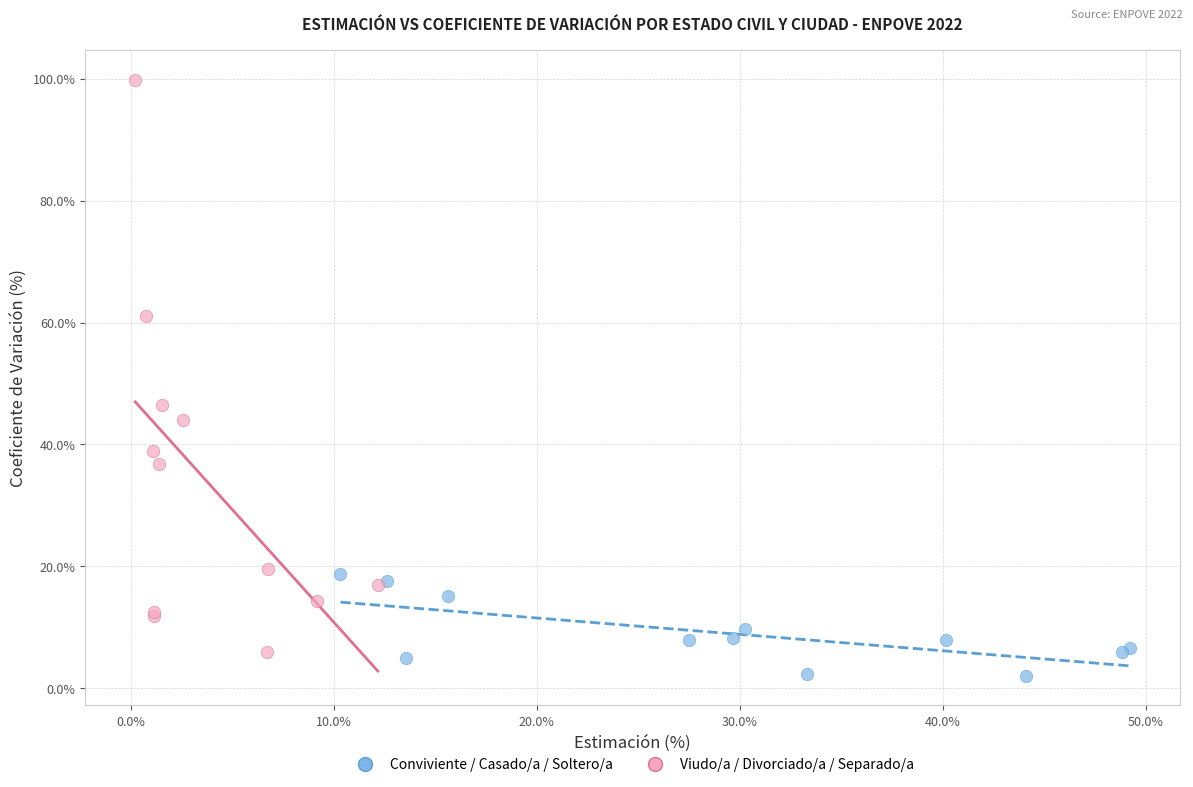

Which series contains the highest Y value?

Viudo/a / Divorciado/a / Separado/a